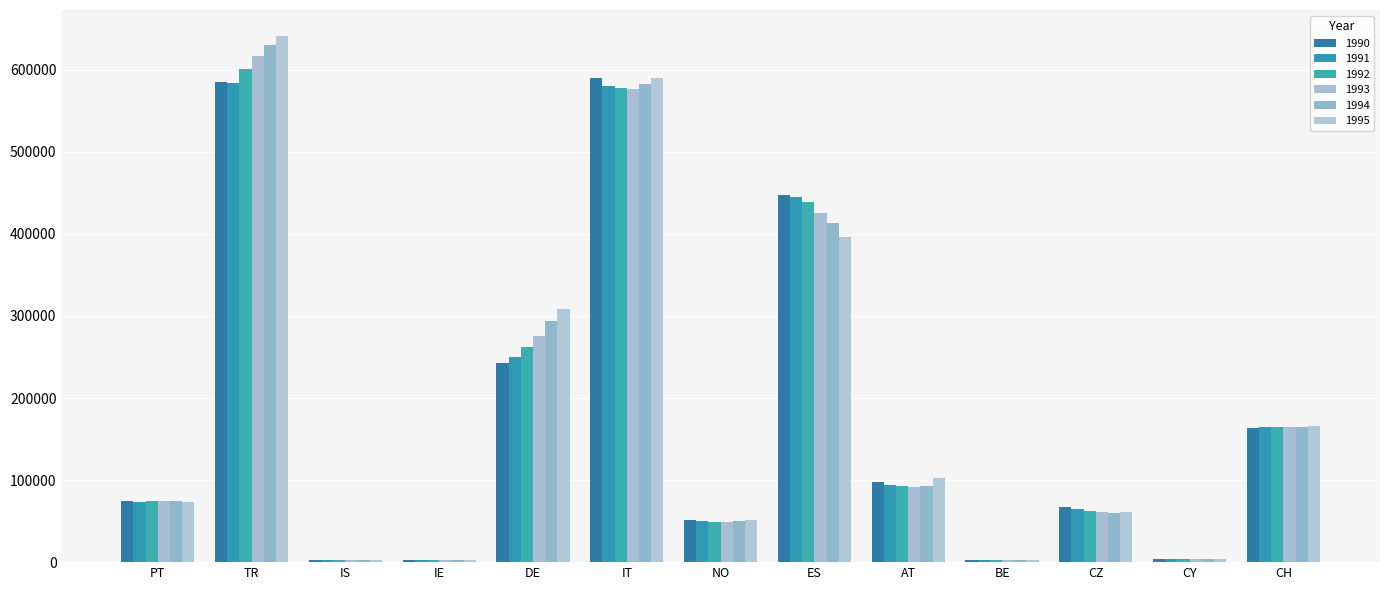

Does the chart contain stacked bars?

No